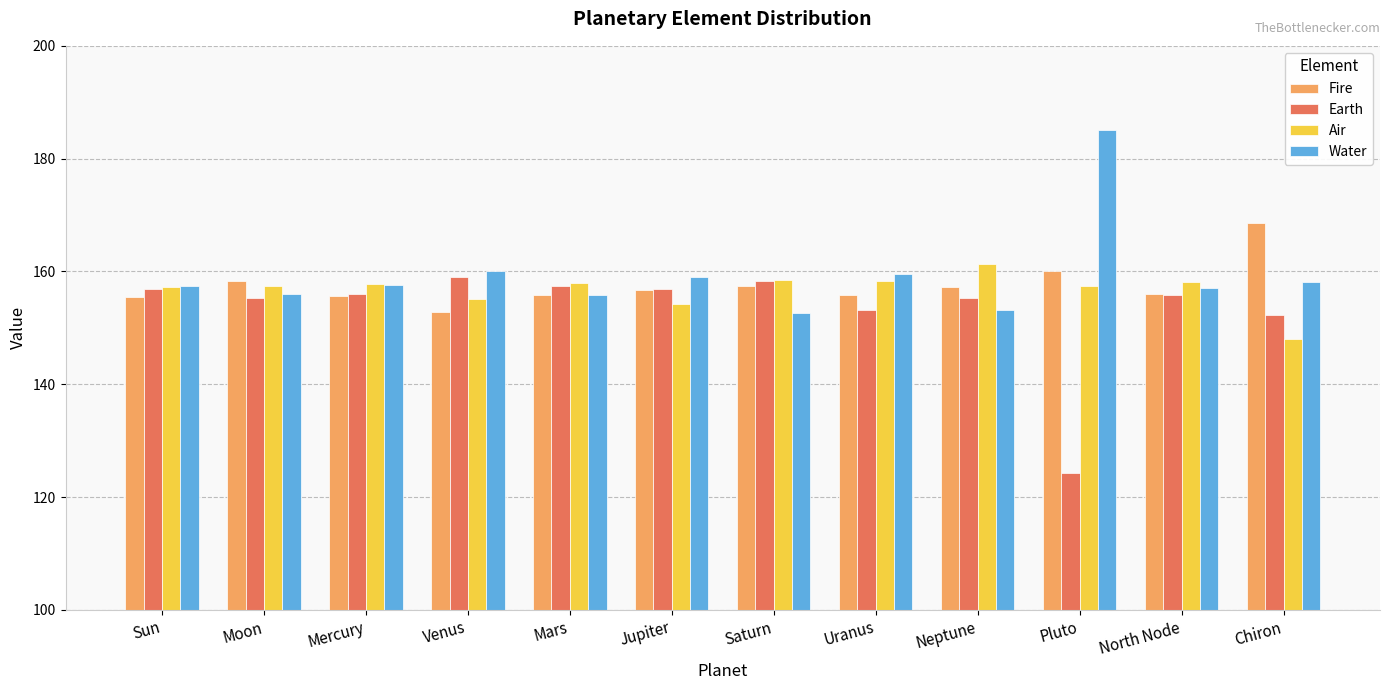

The value of Water at Sun is 157.4. True or false?

True